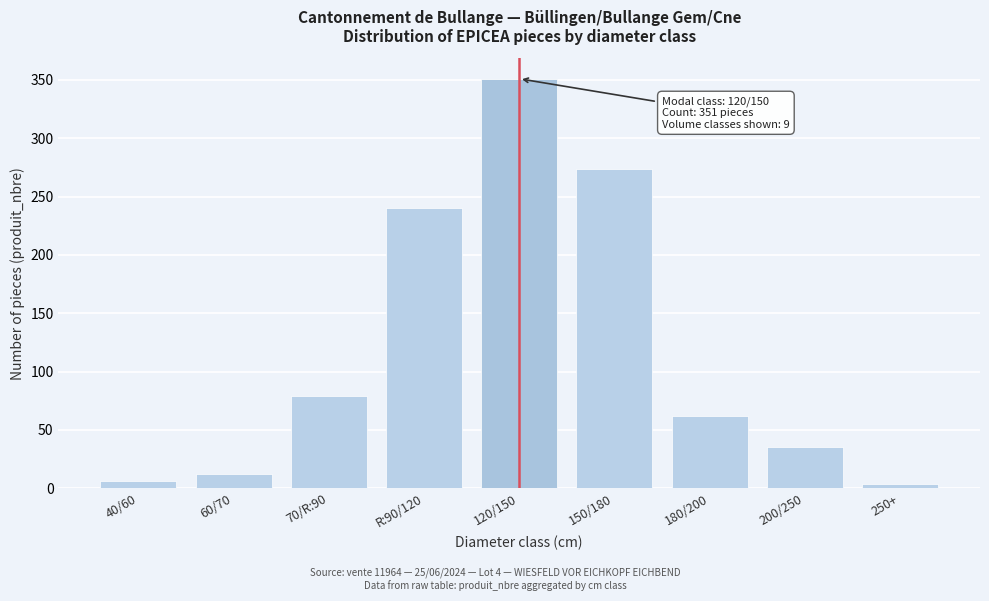

Reading left to right, extract all data points from this chart.

6	12	79	240	351	274	62	35	4